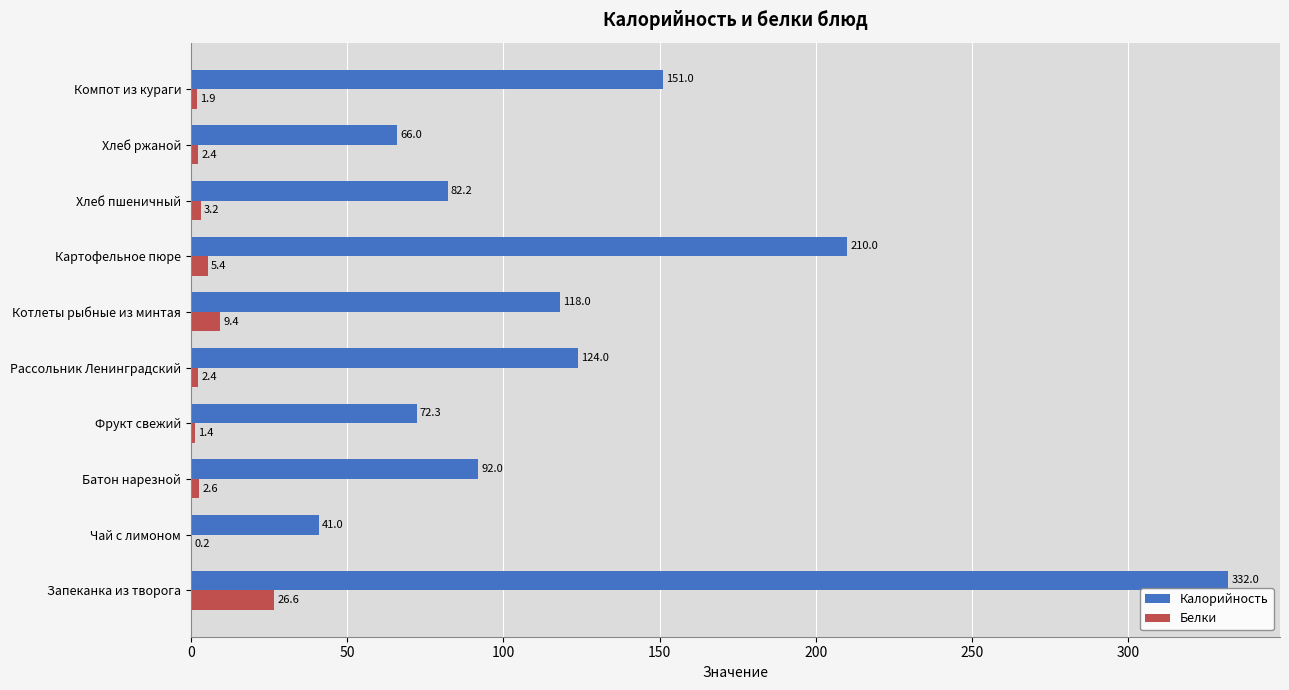

What is the sum of the Белки values at Чай с лимоном and Компот из кураги?

2.1